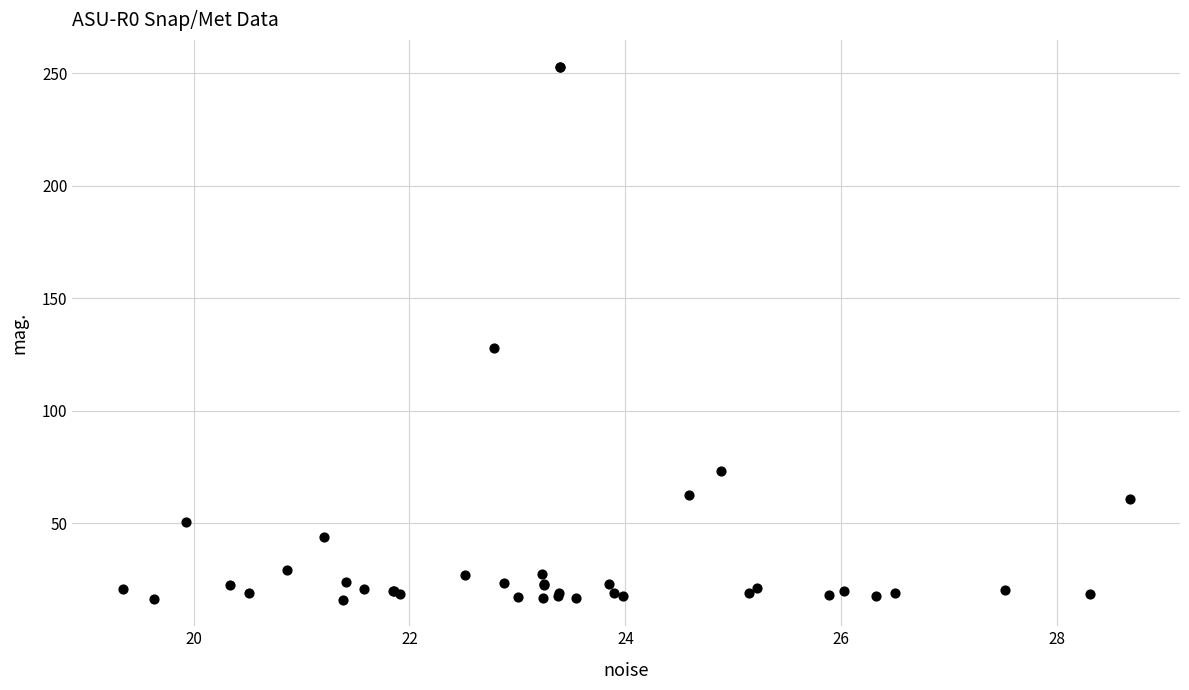

What Y value in the scatter plot is closest to 134?

127.7